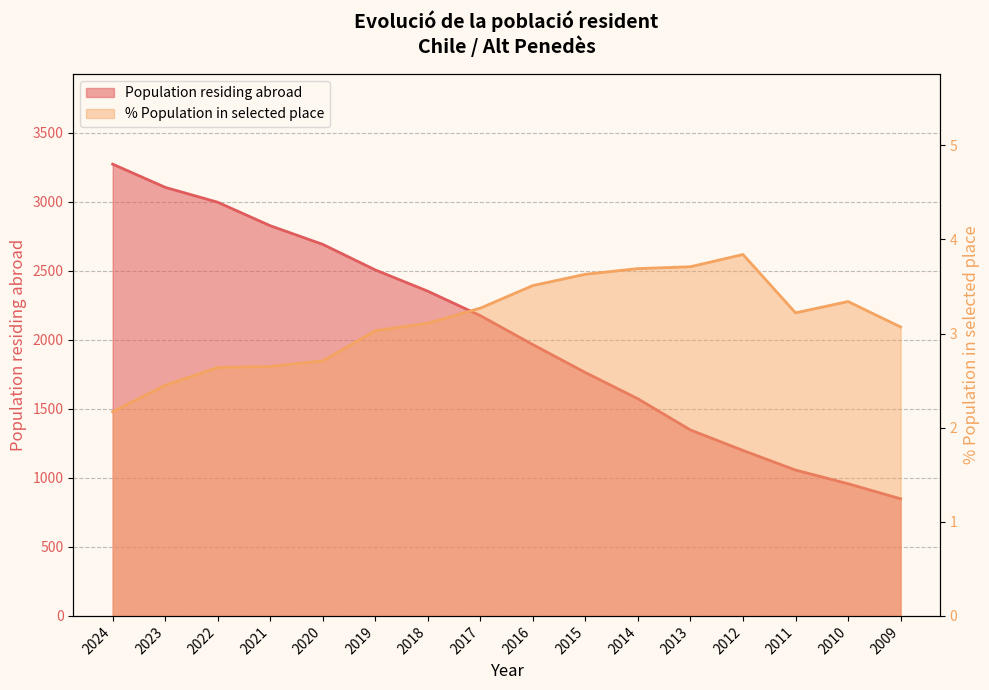

True or false: % Population in selected place and Population residing abroad intersect in this chart.

False